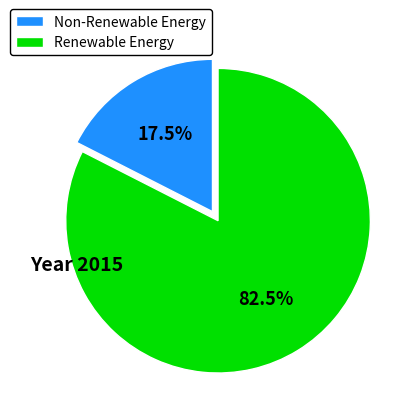

Which category has the smallest portion of the pie?

Non-Renewable Energy